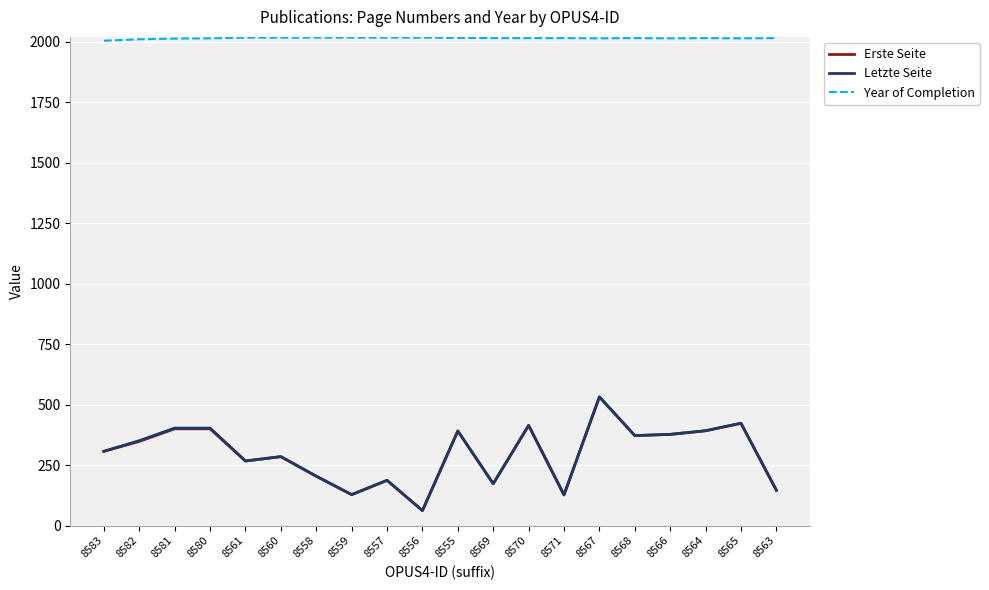

True or false: Letzte Seite and Year of Completion intersect in this chart.

False